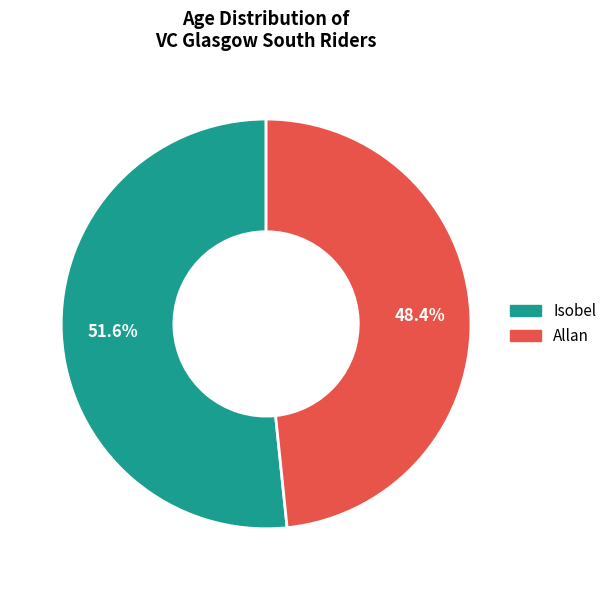

Is it true that Isobel is 42% of the pie?

False